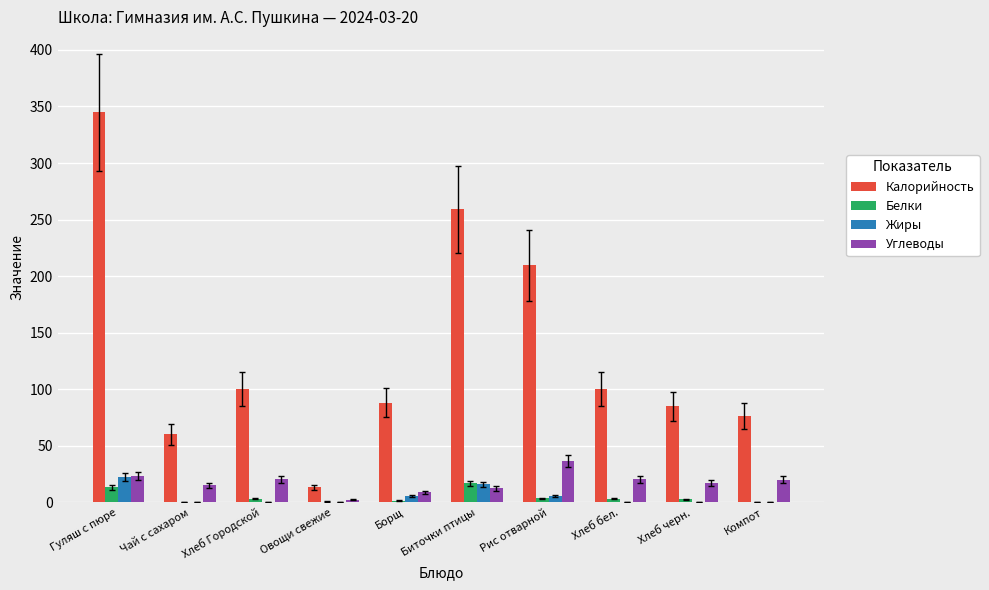

What is the difference between the Жиры values at Рис отварной and Хлеб черн.?

5.0